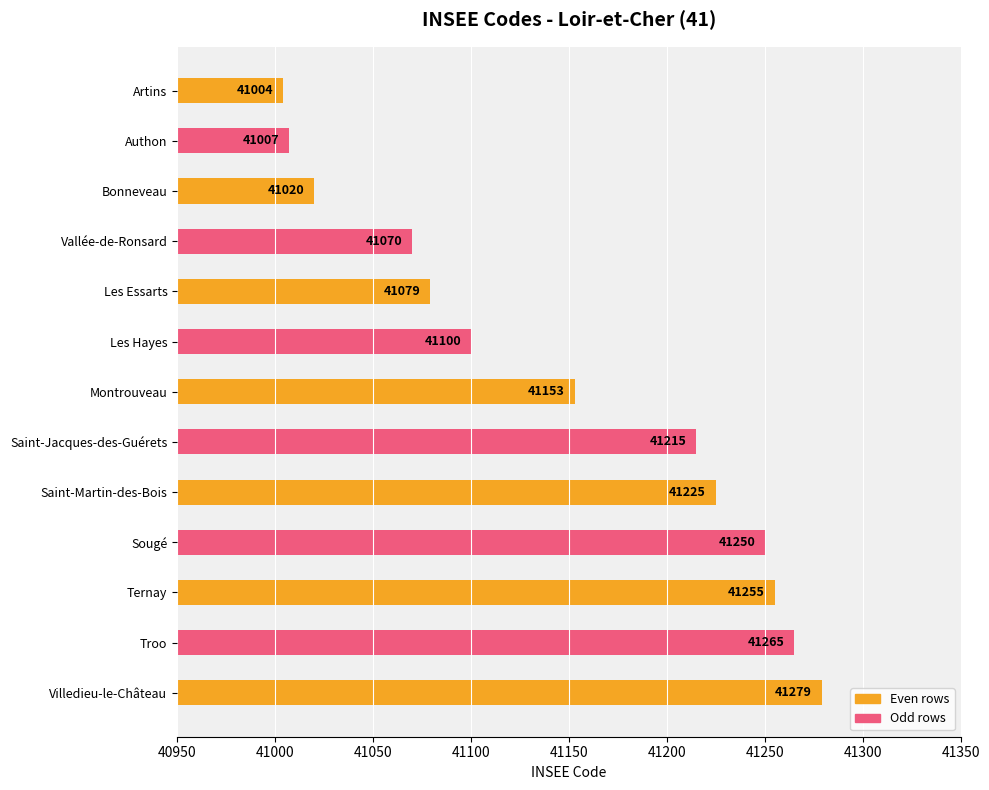

Where is the data nearest to the value 41141?

Montrouveau